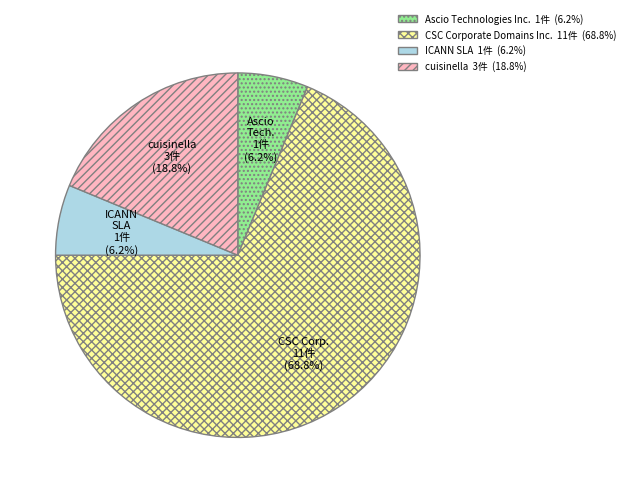

Does any single category account for the majority?

Yes